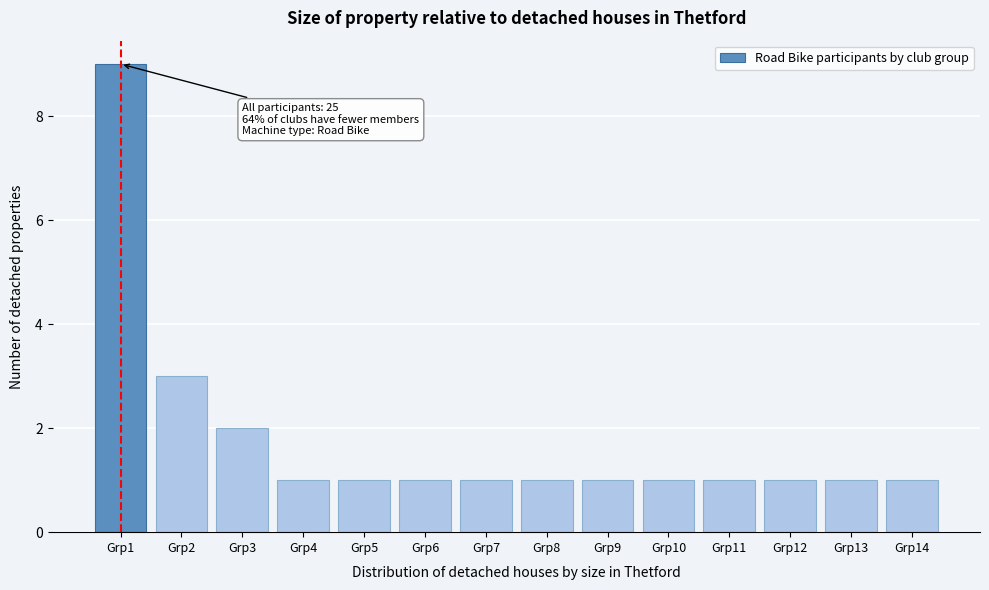

Reading left to right, extract all data points from this chart.

9	3	2	1	1	1	1	1	1	1	1	1	1	1